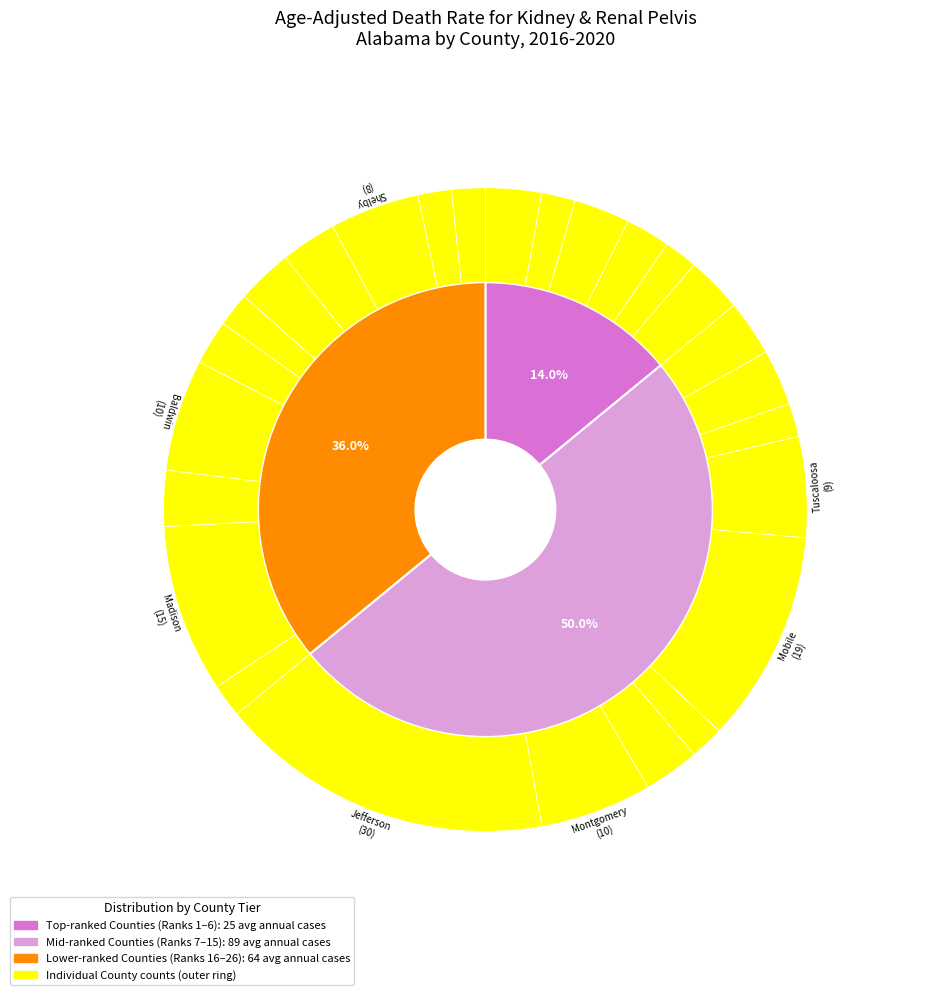

Which has a higher value, Tuscaloosa County or Chambers County?

Tuscaloosa County